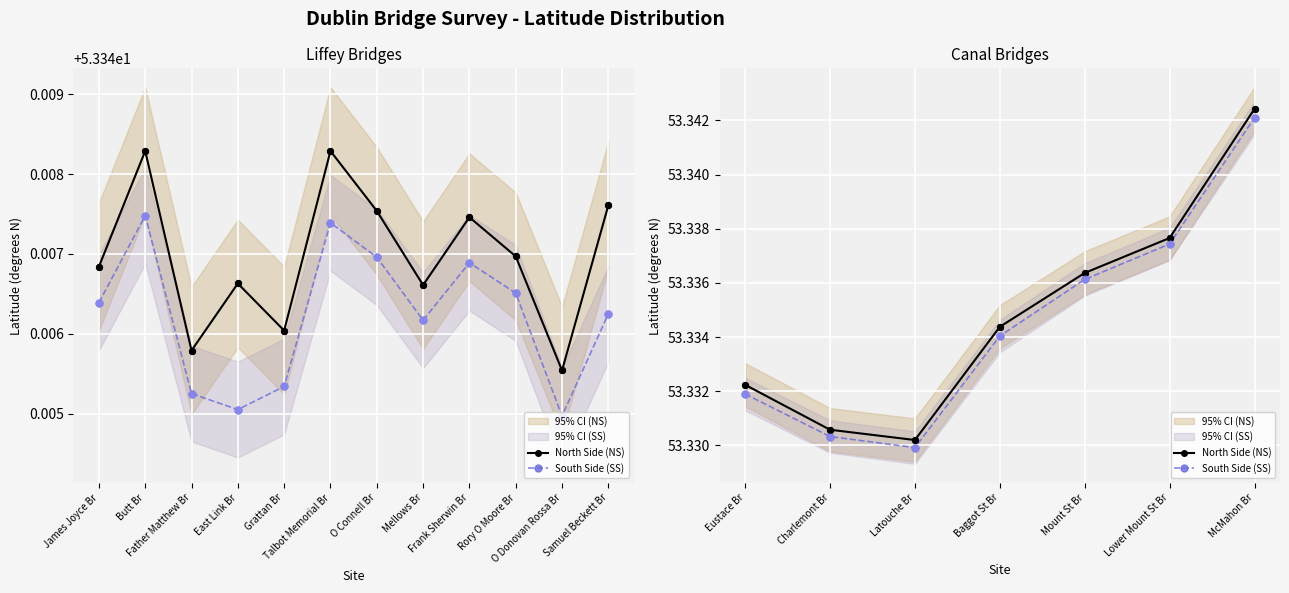

Which series contains the highest Y value?

North Side (NS)